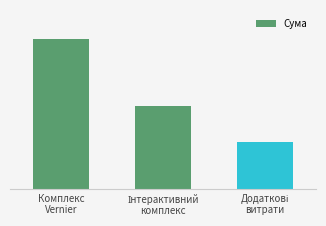

What is the average value?

67600